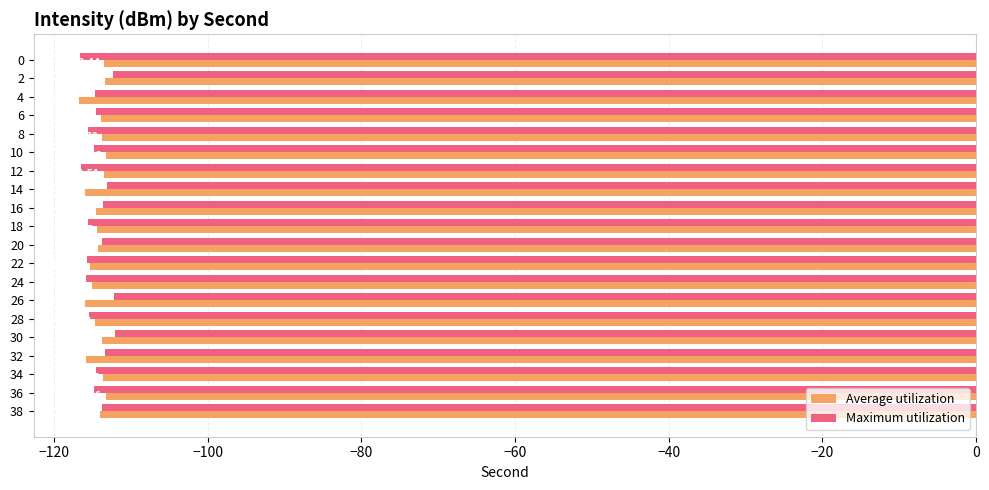

What are all the series names shown in the legend?

Average utilization, Maximum utilization